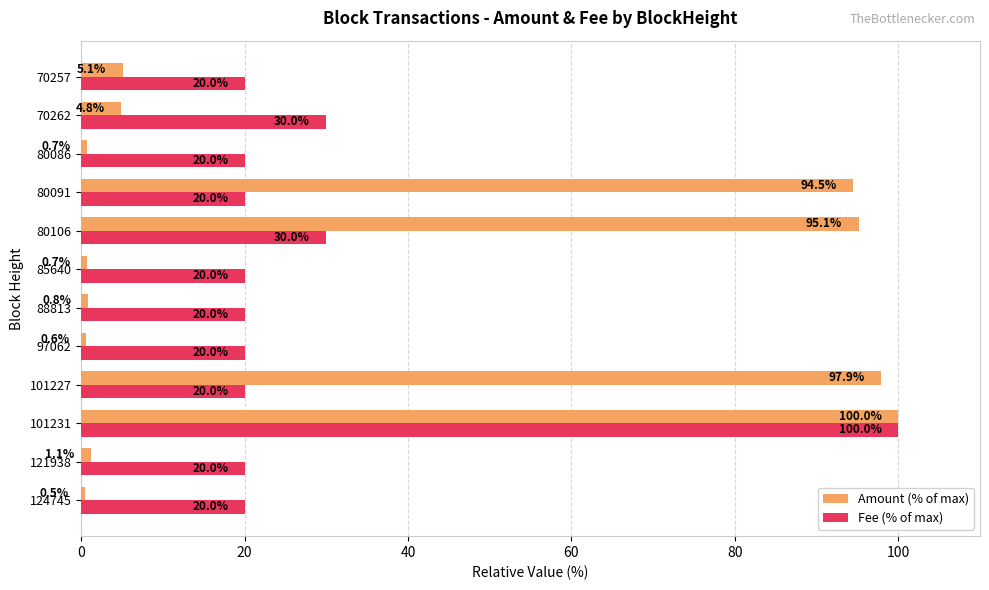

Rank the series at 80086 from highest to lowest value.

Fee (% of max), Amount (% of max)